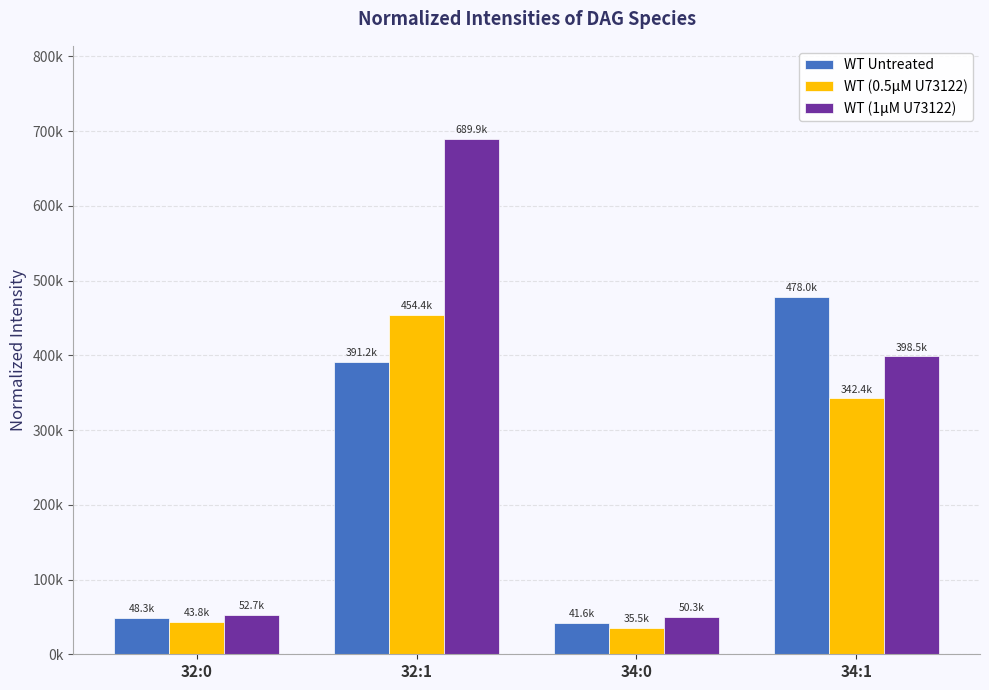

Between 32:0 and 32:1, which is larger?

32:1